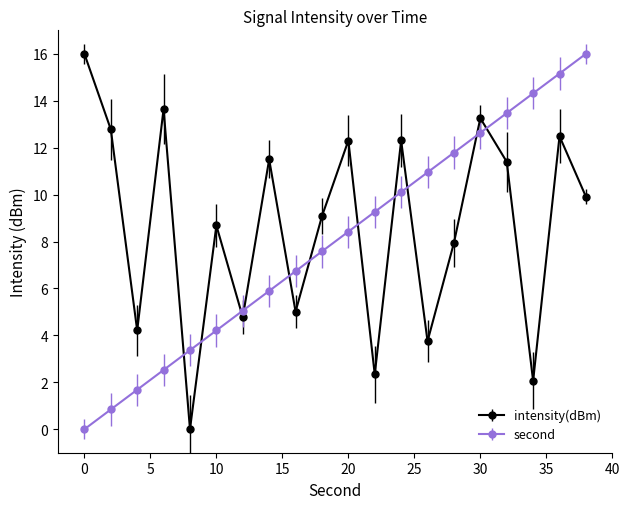

Reading right to left, extract all data points from this chart.

intensity(dBm): 9.9	12.5	2.1	11.4	13.3	7.9	3.8	12.3	2.3	12.3	9.1	5.0	11.5	4.8	8.7	0.0	13.6	4.2	12.8	16.0
second: 16.0	15.2	14.3	13.5	12.6	11.8	10.9	10.1	9.3	8.4	7.6	6.7	5.9	5.1	4.2	3.4	2.5	1.7	0.8	0.0